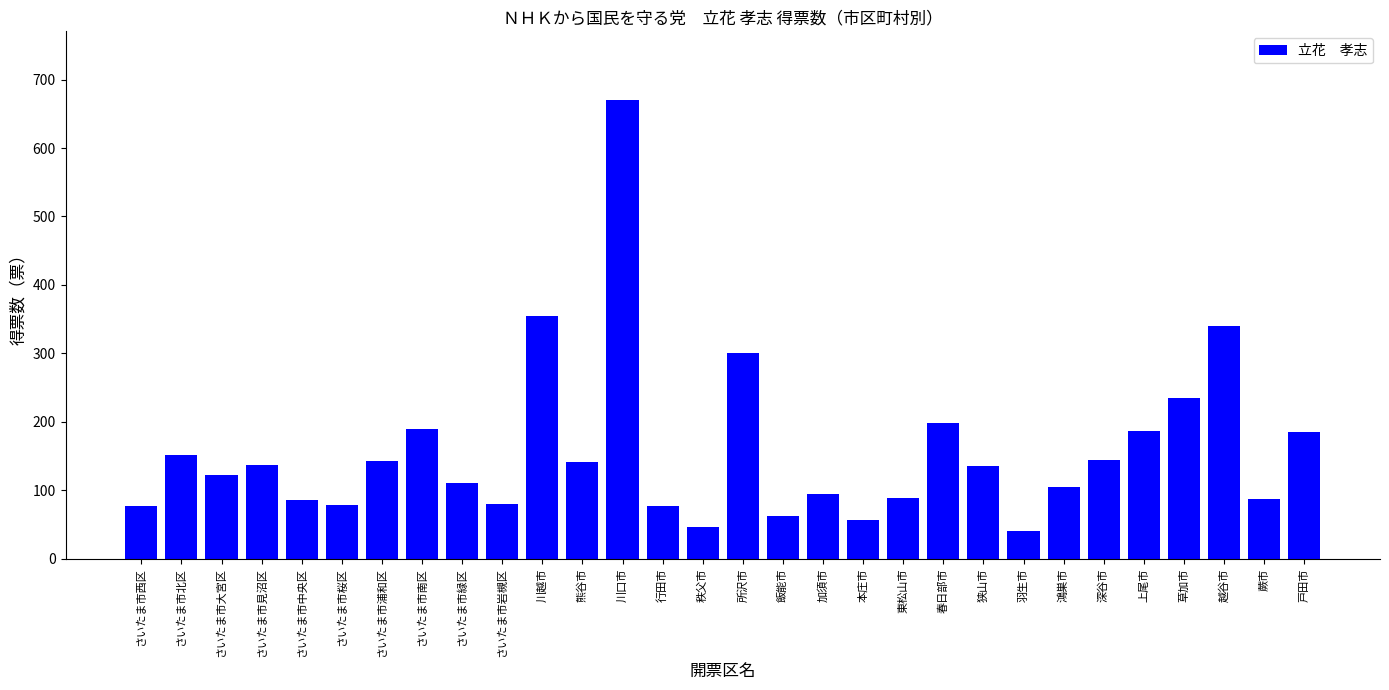

The chart shows a value of 142 at 熊谷市. True or false?

True